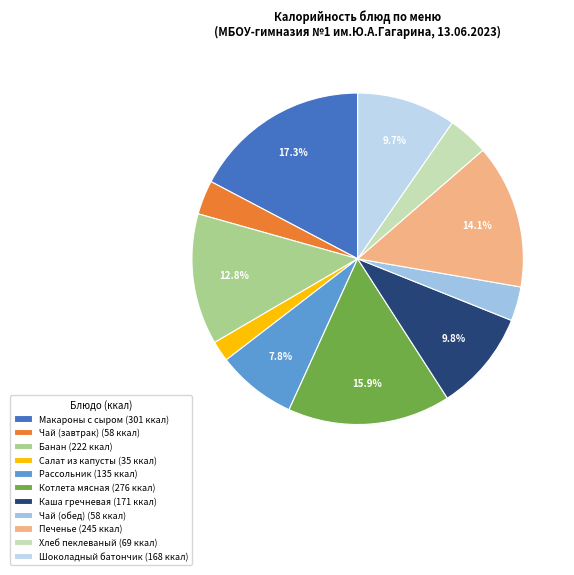

Which slice is the smallest?

Салат из капусты